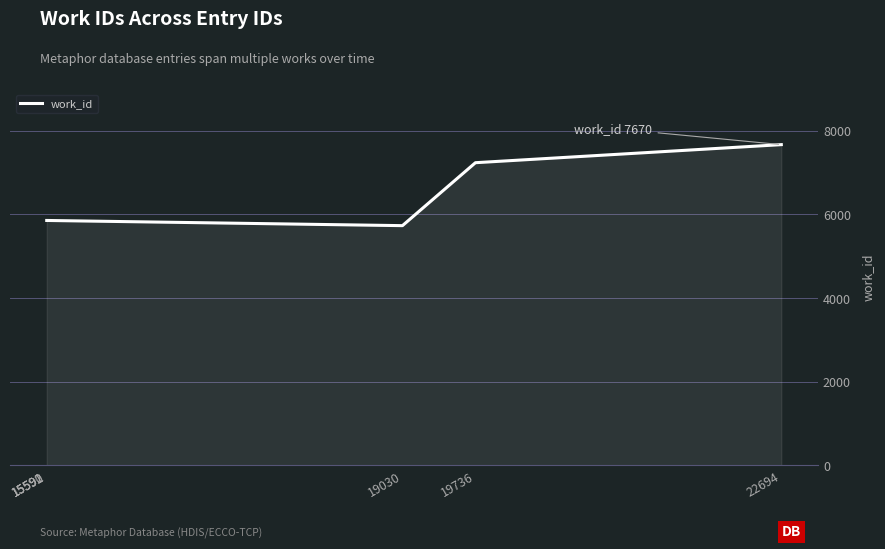

How many lines are shown in the chart?

1